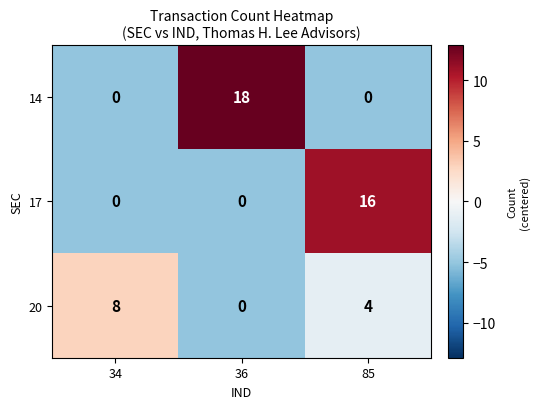

What is the greatest value displayed?

18